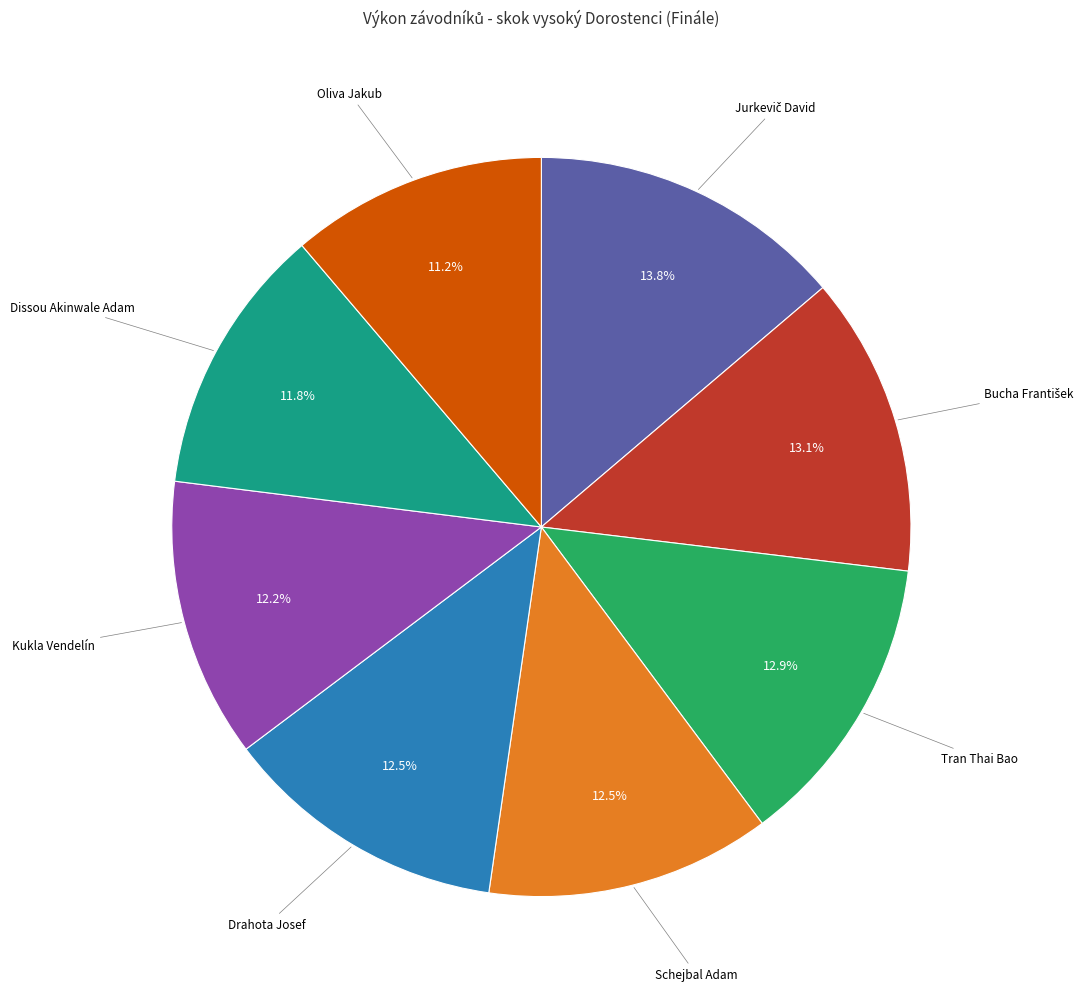

Is there a majority slice in this chart?

No